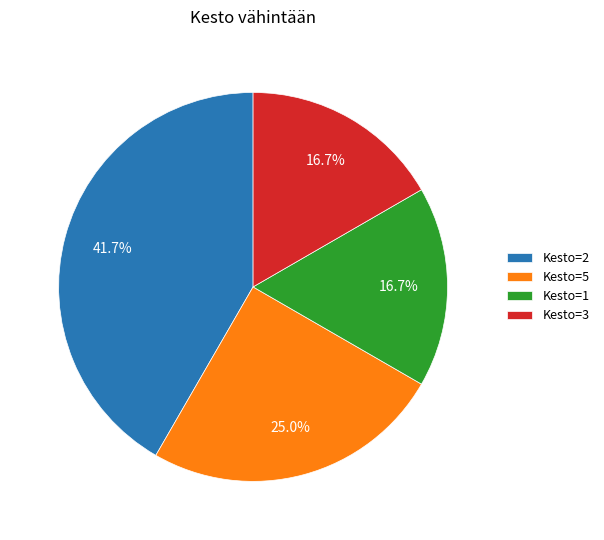

Does any single category account for the majority?

No